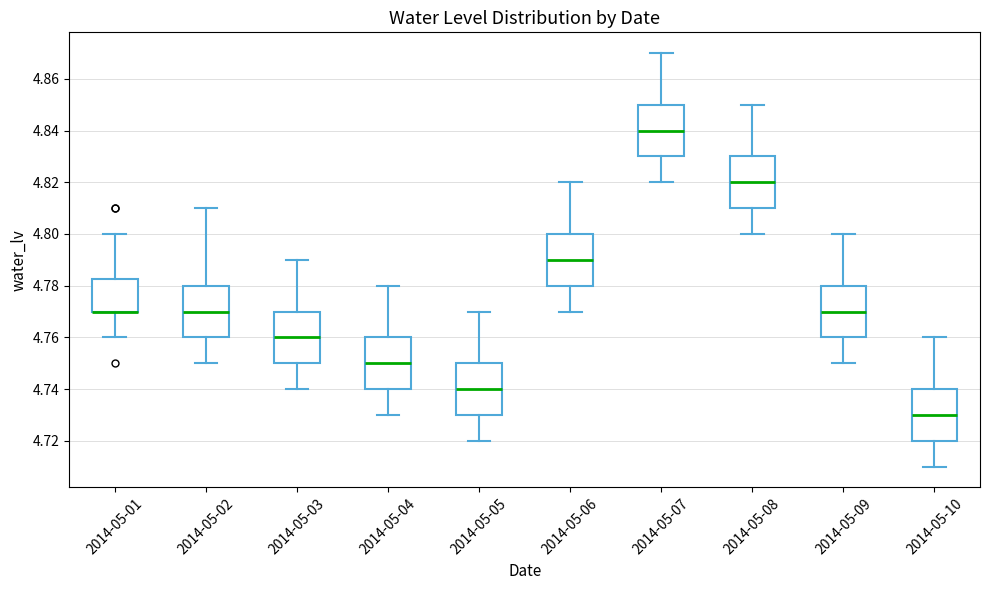

Reading left to right, transcribe this box plot: for each box, give where its median line is, the range the box spans, and where its two whiskers end, as read against the y-axis. The values are not printed on the chart, so give them approximately, as read against the axis.

2014-05-01: median 4.770 (drawn on the box's lower edge), box 4.770 to 4.782, whiskers 4.760 to 4.800
2014-05-02: median 4.770, box 4.760 to 4.780, whiskers 4.750 to 4.810
2014-05-03: median 4.760, box 4.750 to 4.770, whiskers 4.740 to 4.790
2014-05-04: median 4.750, box 4.740 to 4.760, whiskers 4.730 to 4.780
2014-05-05: median 4.740, box 4.730 to 4.750, whiskers 4.720 to 4.770
2014-05-06: median 4.790, box 4.780 to 4.800, whiskers 4.770 to 4.820
2014-05-07: median 4.840, box 4.830 to 4.850, whiskers 4.820 to 4.870
2014-05-08: median 4.820, box 4.810 to 4.830, whiskers 4.800 to 4.850
2014-05-09: median 4.770, box 4.760 to 4.780, whiskers 4.750 to 4.800
2014-05-10: median 4.730, box 4.720 to 4.740, whiskers 4.710 to 4.760